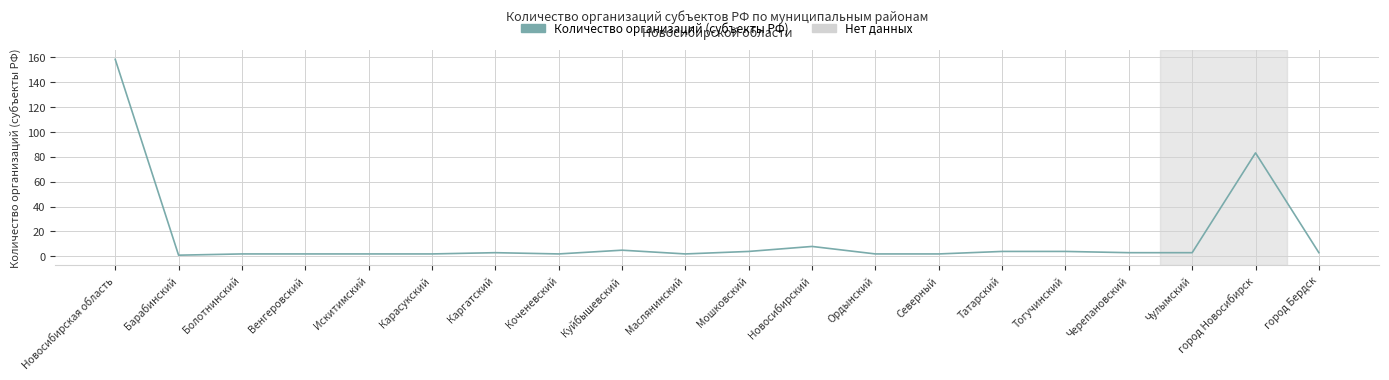

What is the difference between the maximum and minimum values?

157